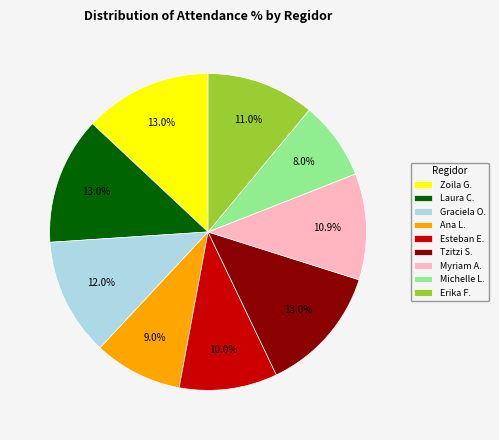

Is Graciela O. the majority of the pie?

No